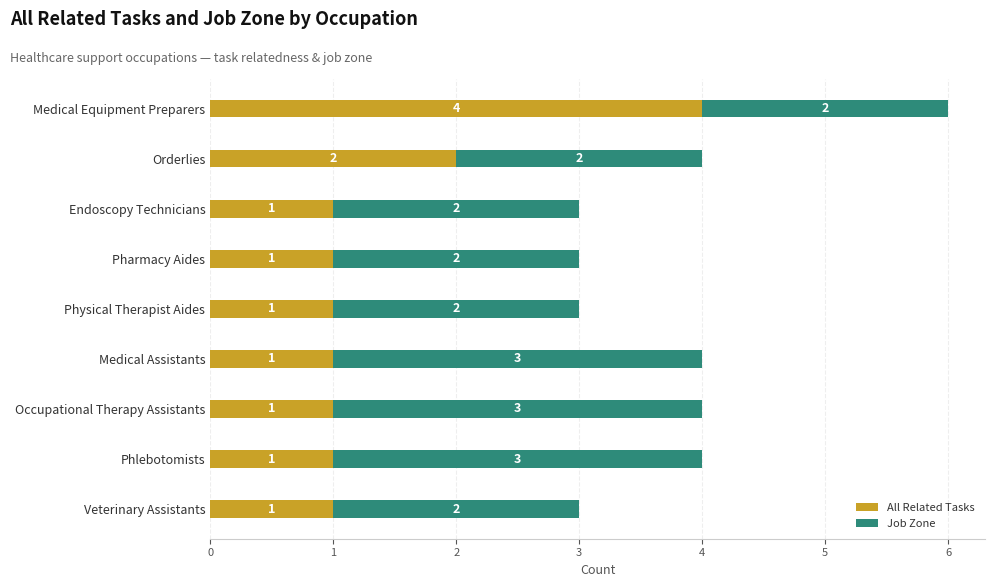

Count the All Related Tasks values in the range 1 to 2.

8